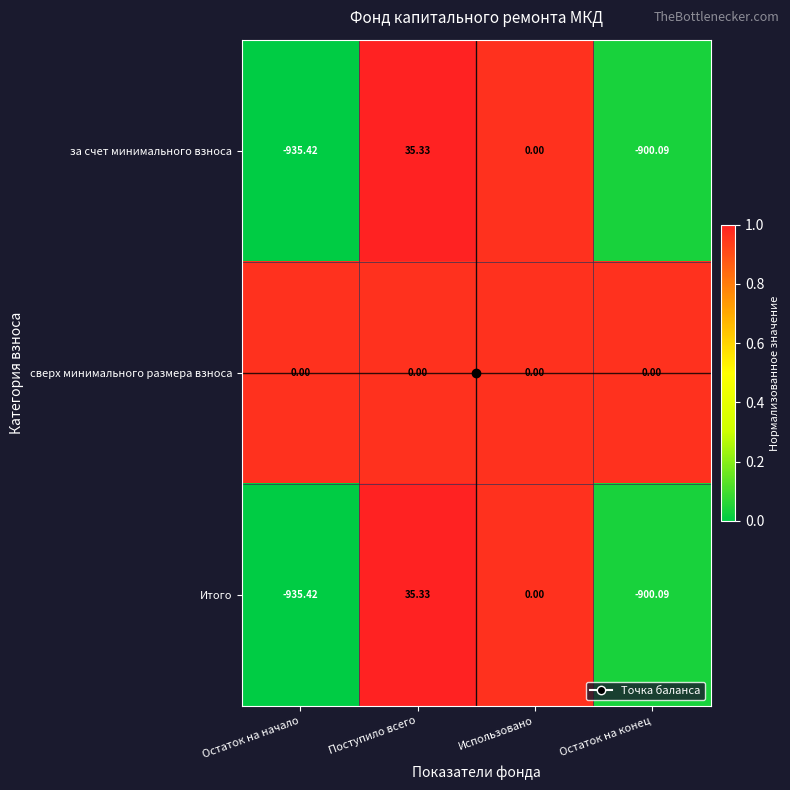

Where is за счет минимального взноса nearest to the value -450?

Использовано